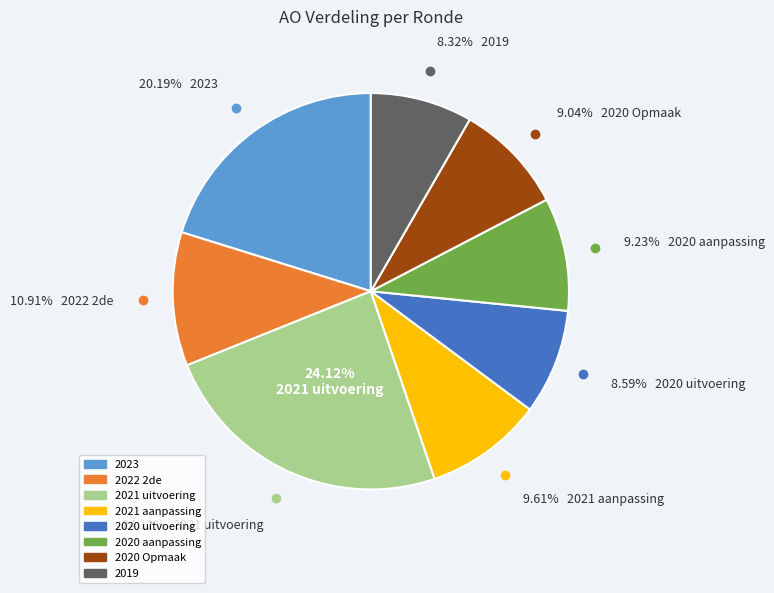

How many segments does this pie chart have?

8